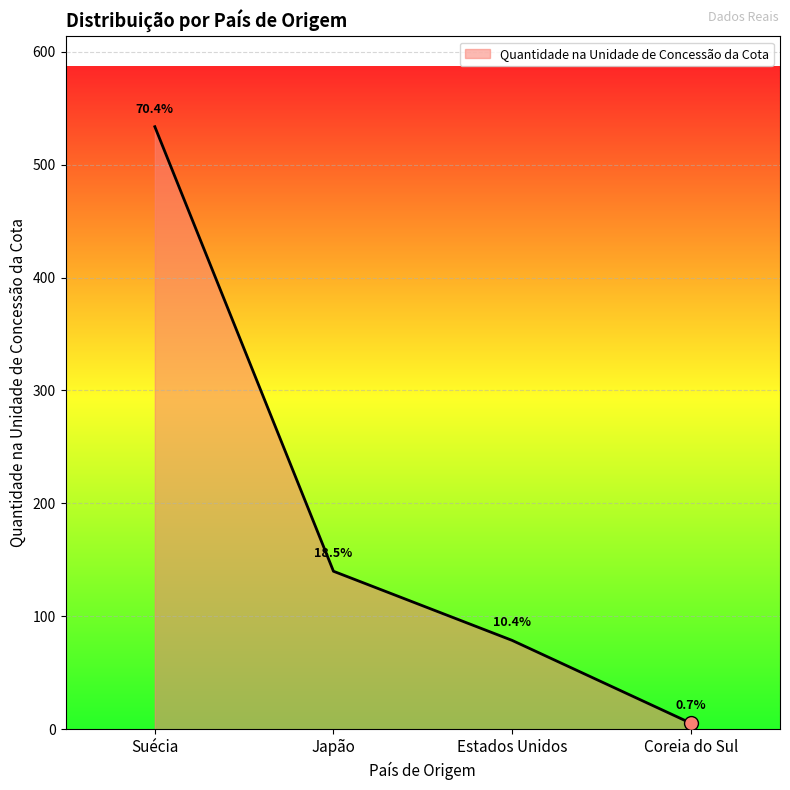

Does the chart display data point markers on the line(s)?

No